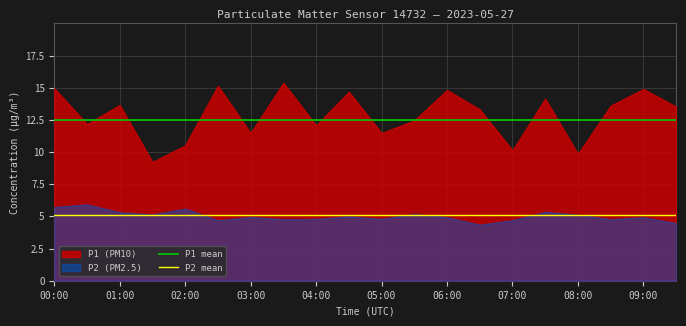

What is the highest value of the P1 mean series?

12.5